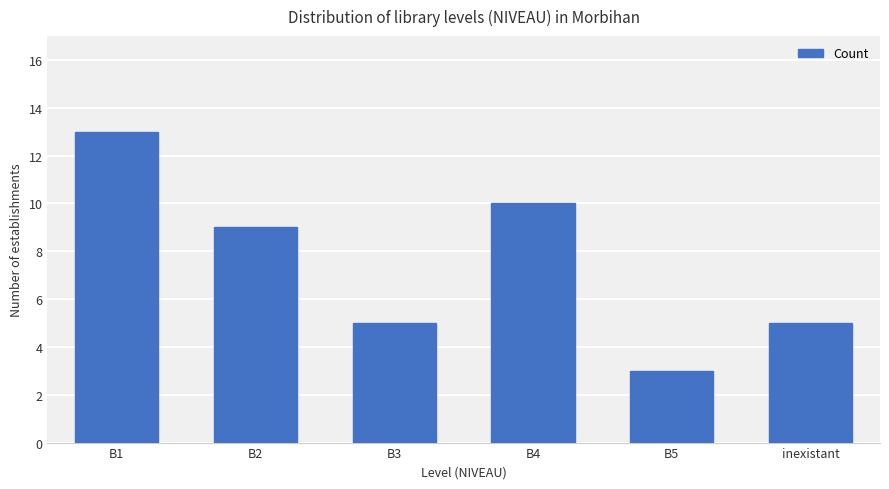

What is the maximum value shown in the chart?

13